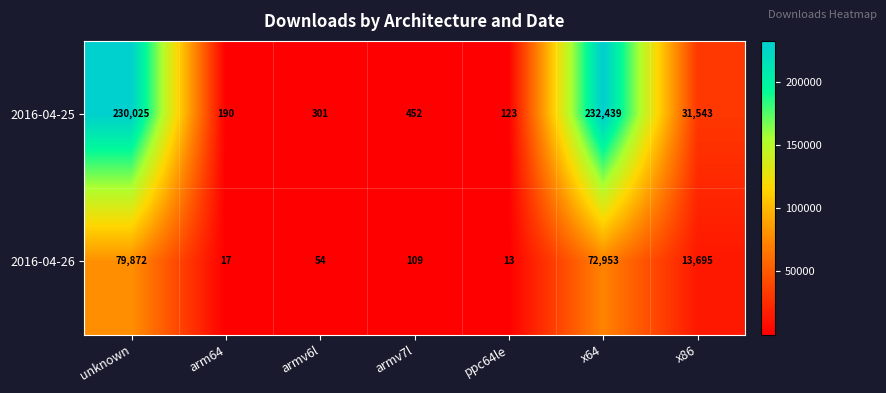

How many categories are shown in the chart?

7